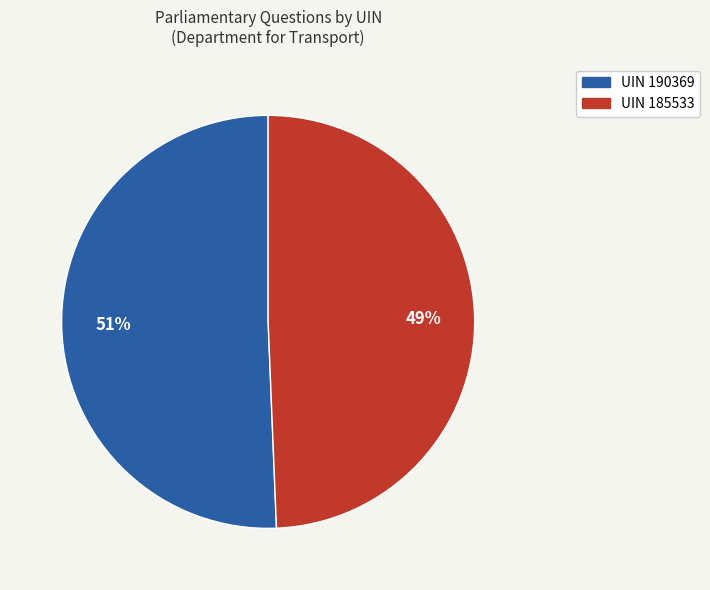

Is there any slice that represents more than half of the pie?

Yes